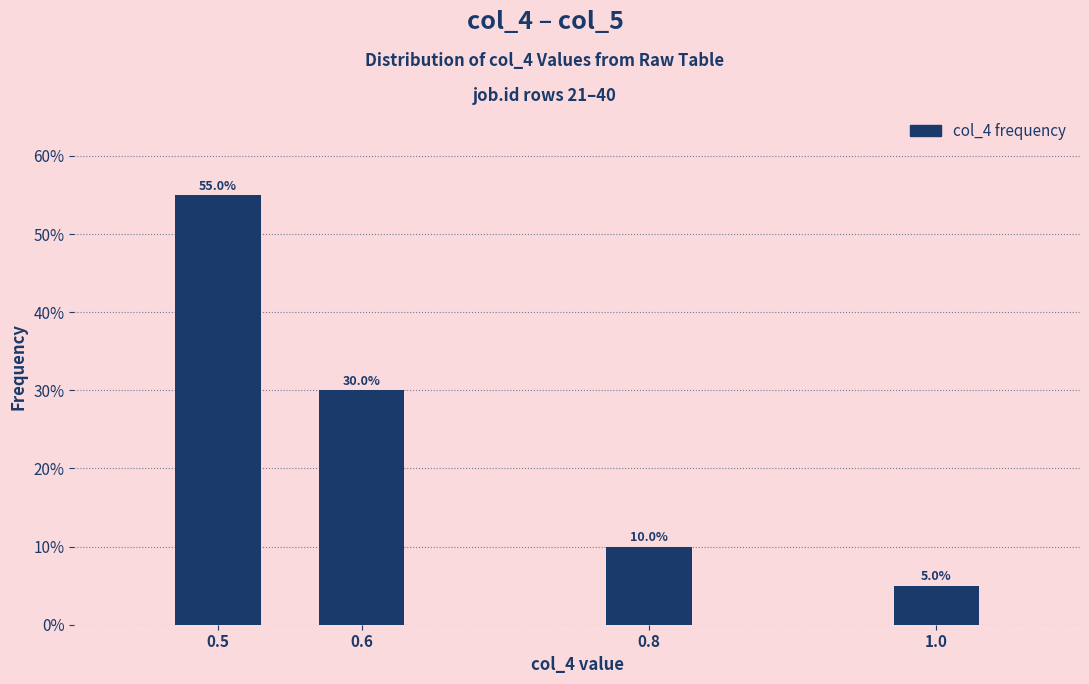

Reading left to right, extract all data points from this chart.

55.0	30.0	10.0	5.0